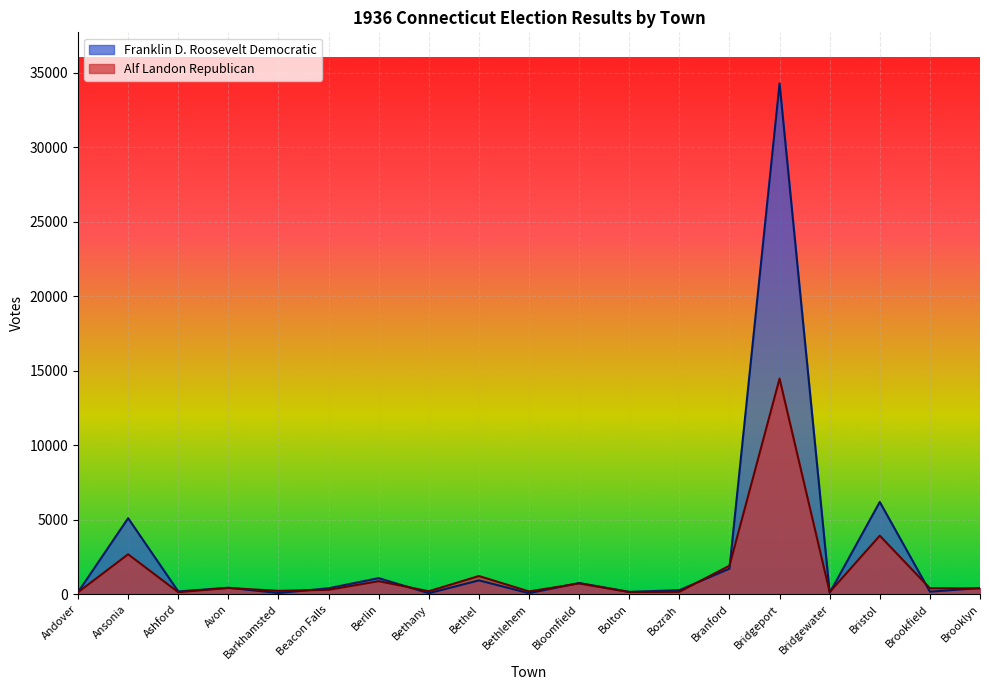

What is the total value across all series at Bloomfield?

1490